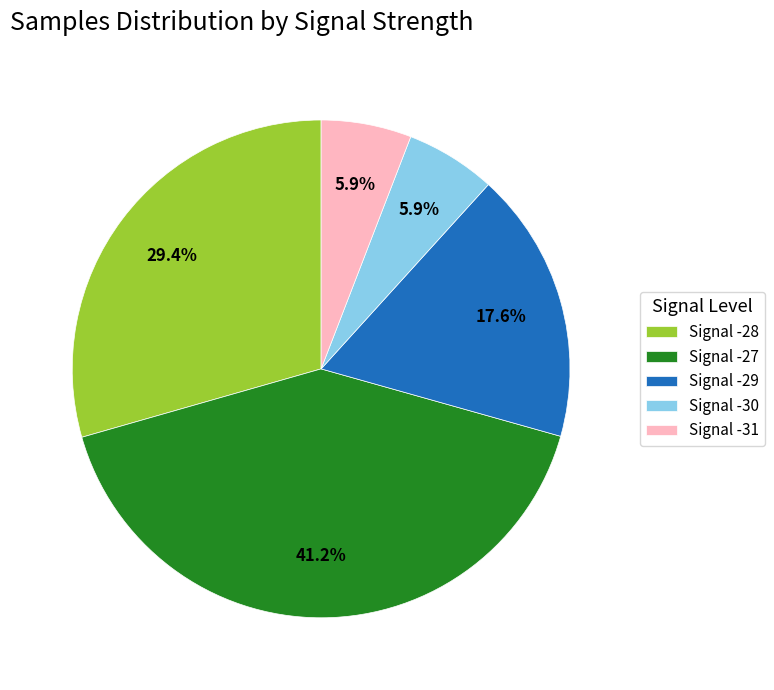

How much of the chart is everything except Signal -31?

94.1%